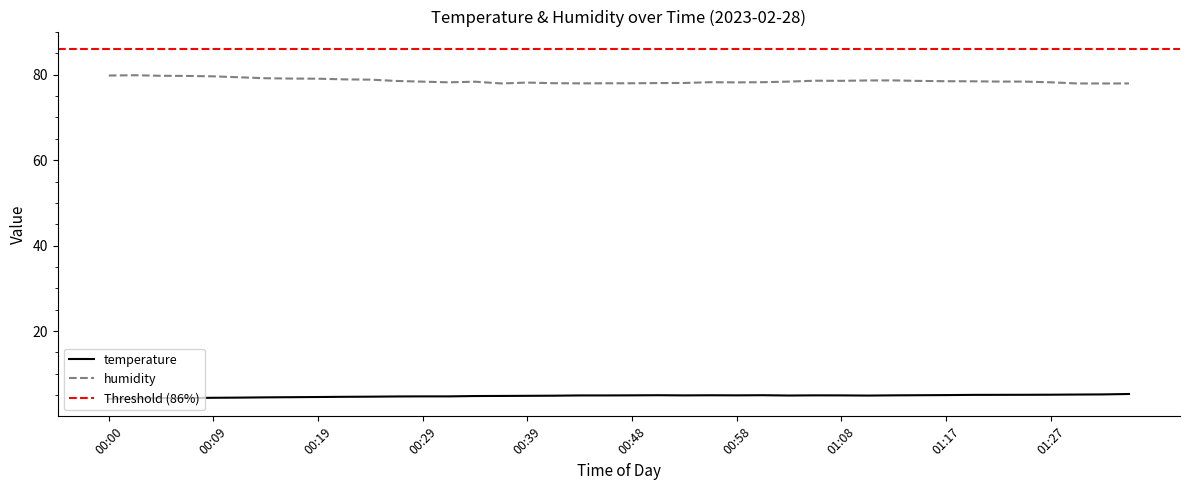

Which category has the highest value across all series?

00:02